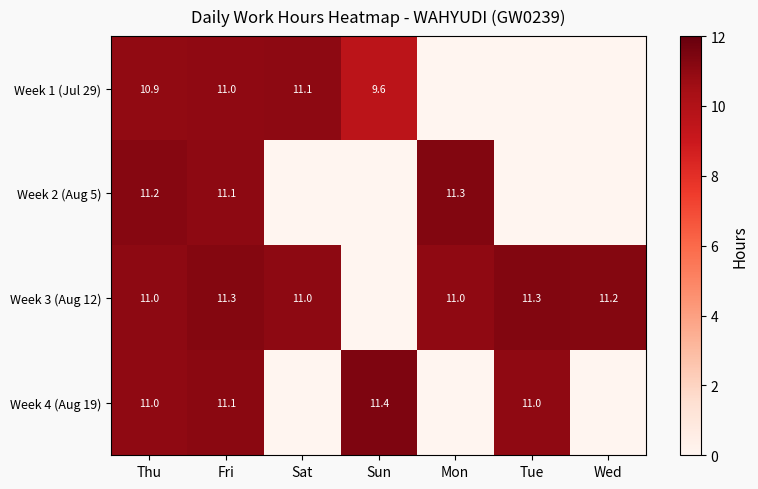

True or false: Week 2 (Aug 5) has a value of 11.3 at Mon.

True